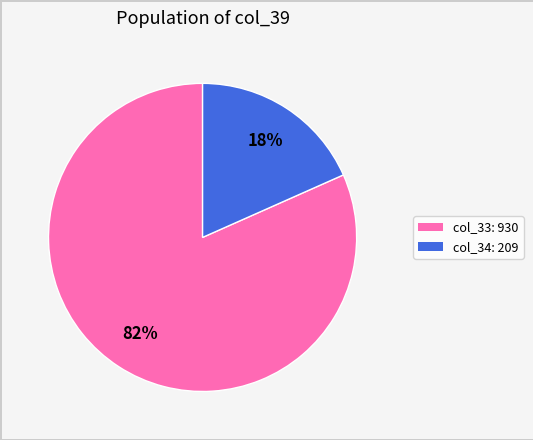

How many segments does this pie chart have?

2